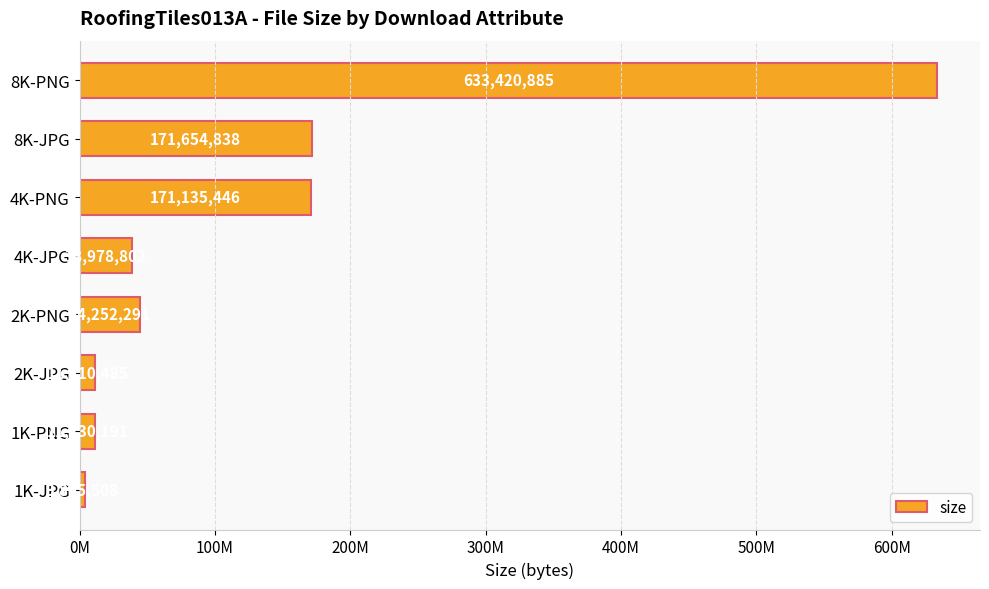

Are the bars horizontal?

Yes